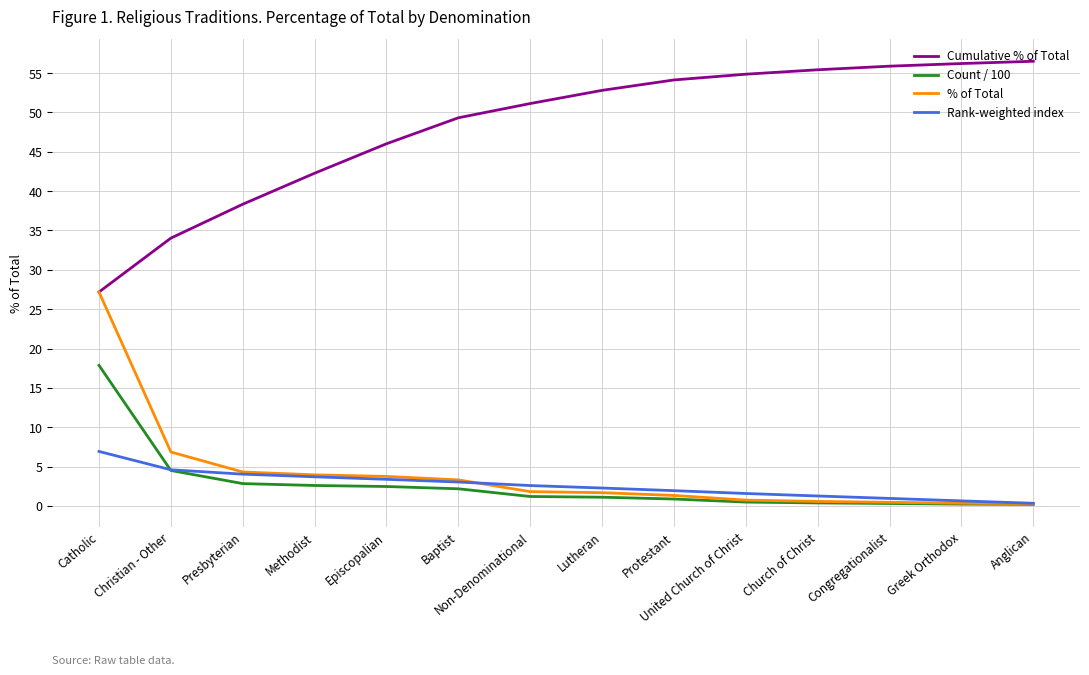

How many distinct data groups are displayed?

4